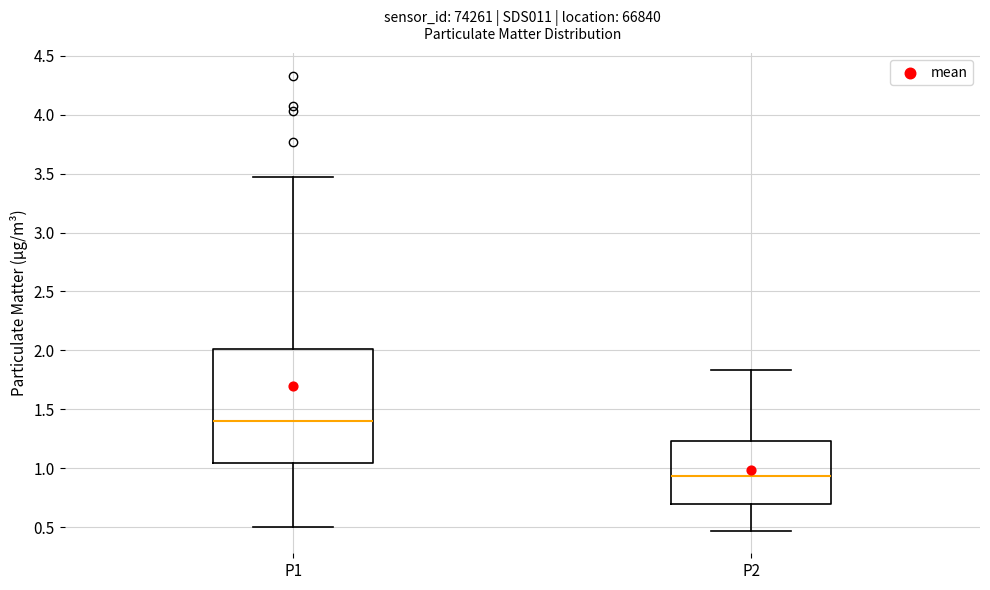

Reading left to right, read every box against the y-axis: the position of its median line, the range the box covers, and the ends of its whiskers. The values are not printed on the chart, so give them approximately, as read against the axis.

P1: median 1.40, box 1.05 to 2.00, whiskers 0.50 to 3.45
P2: median 0.95, box 0.70 to 1.25, whiskers 0.45 to 1.85